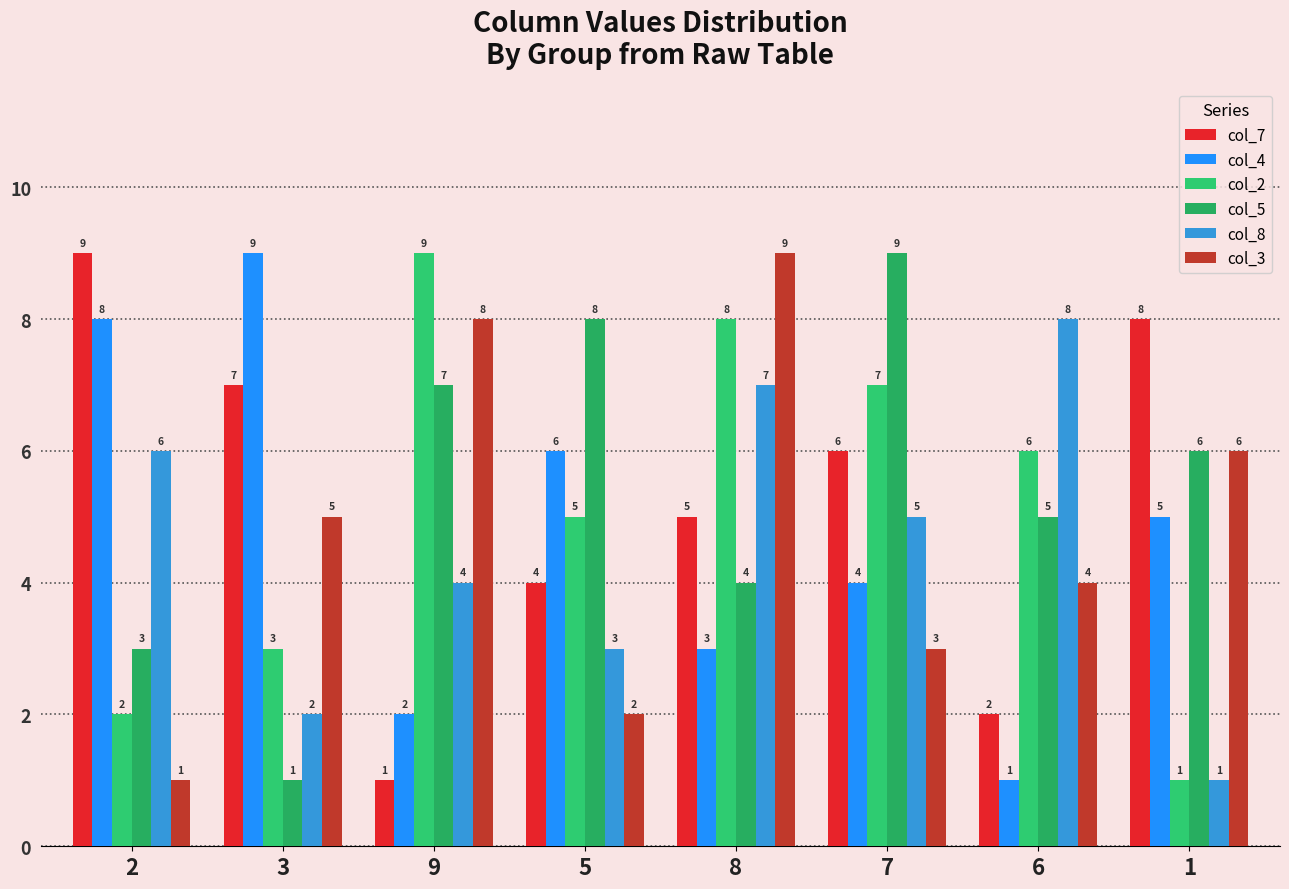

The col_2 series shows 9 at 5. True or false?

False